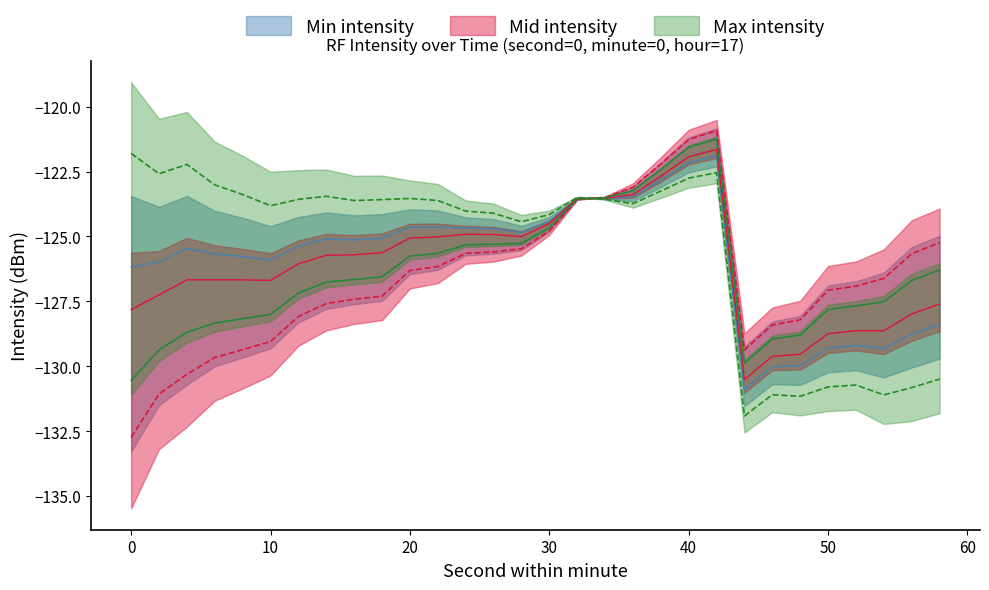

Which series has the largest range (max minus min)?

intensity_min